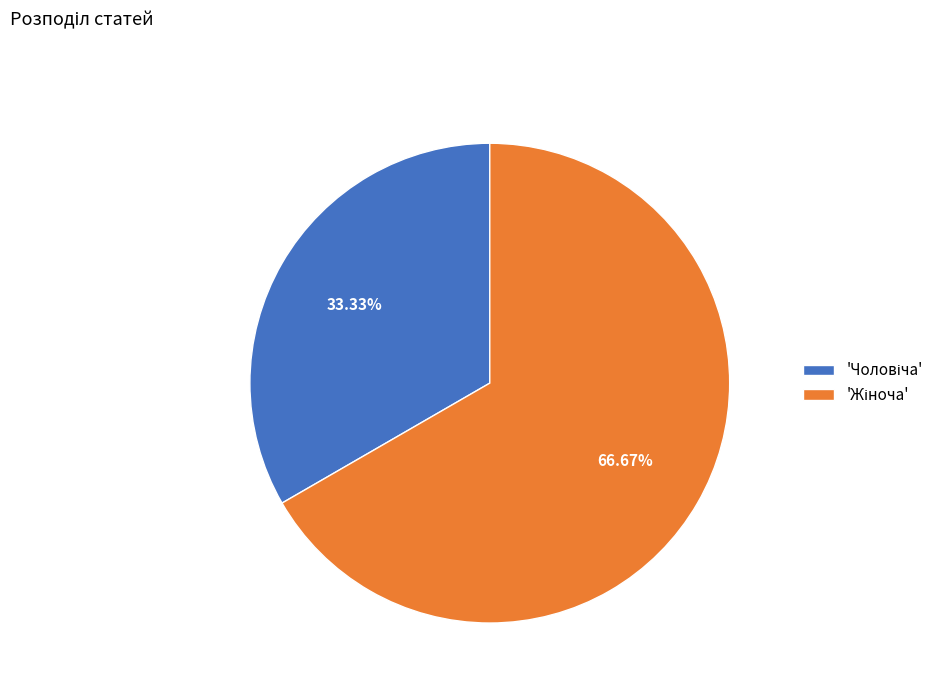

Does any single category account for the majority?

Yes